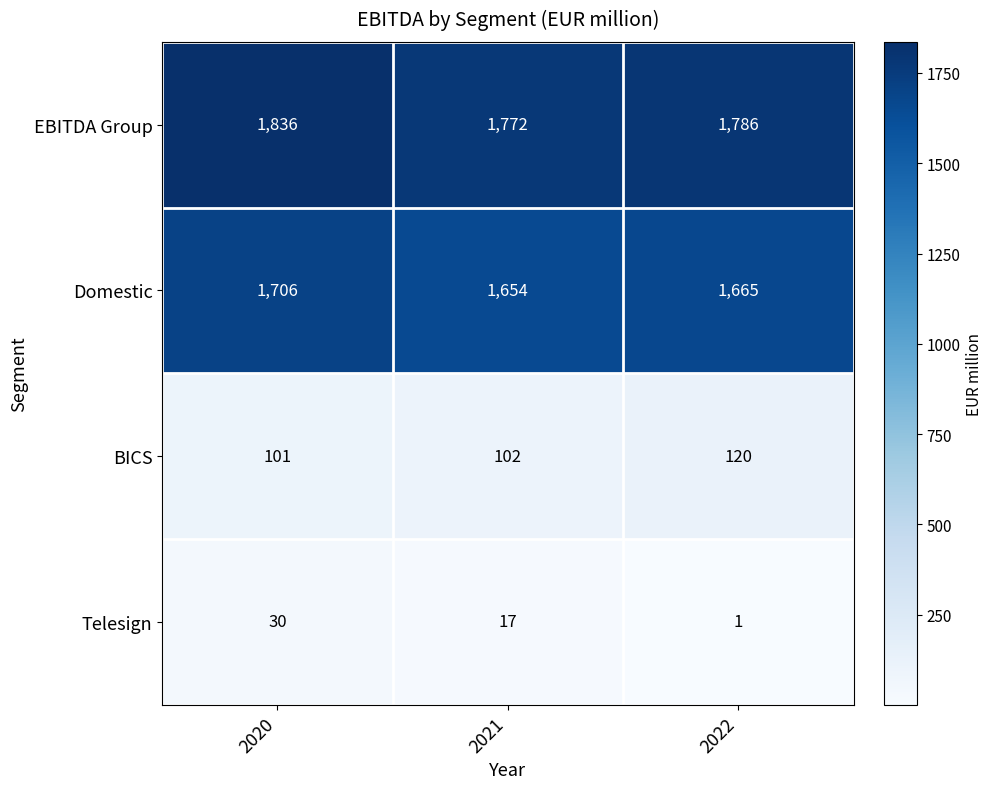

Count the number of categories in the chart.

3